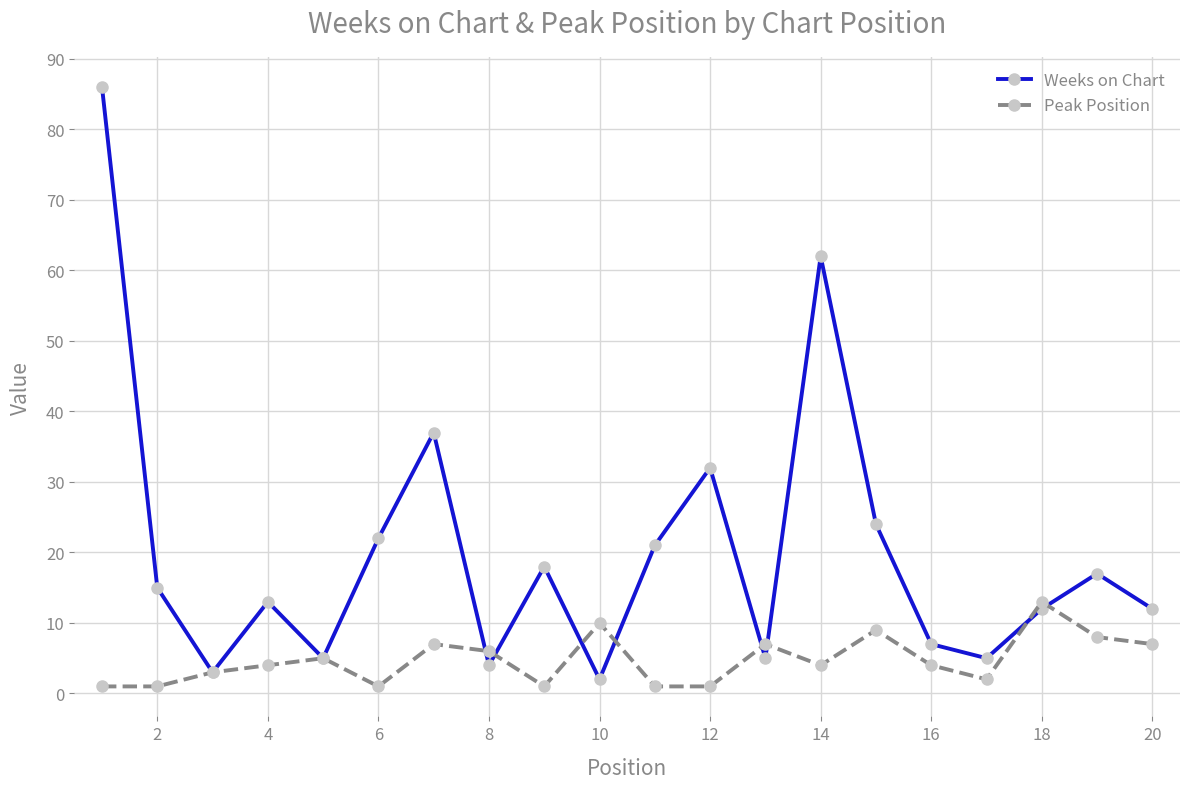

True or false: Peak Position has more than 2 points higher than both neighbors.

True